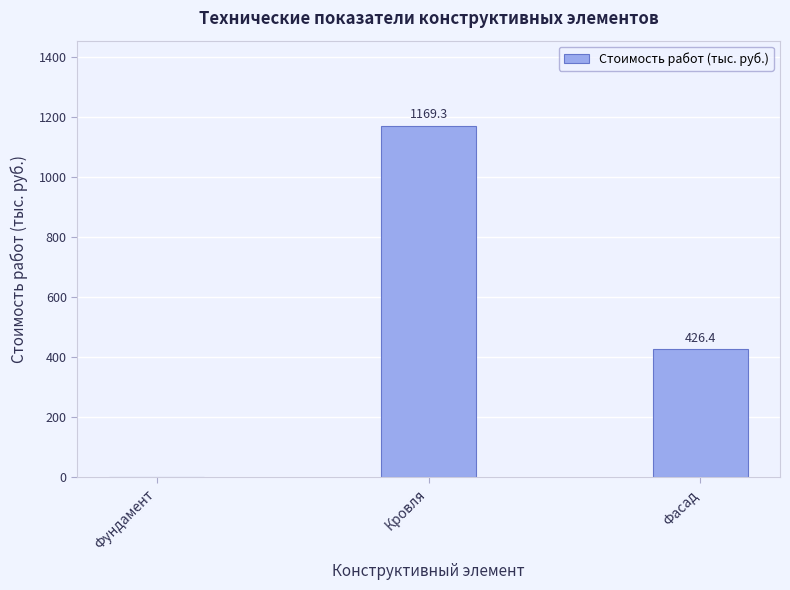

What is the change in value from Фундамент to Фасад?

+426.4